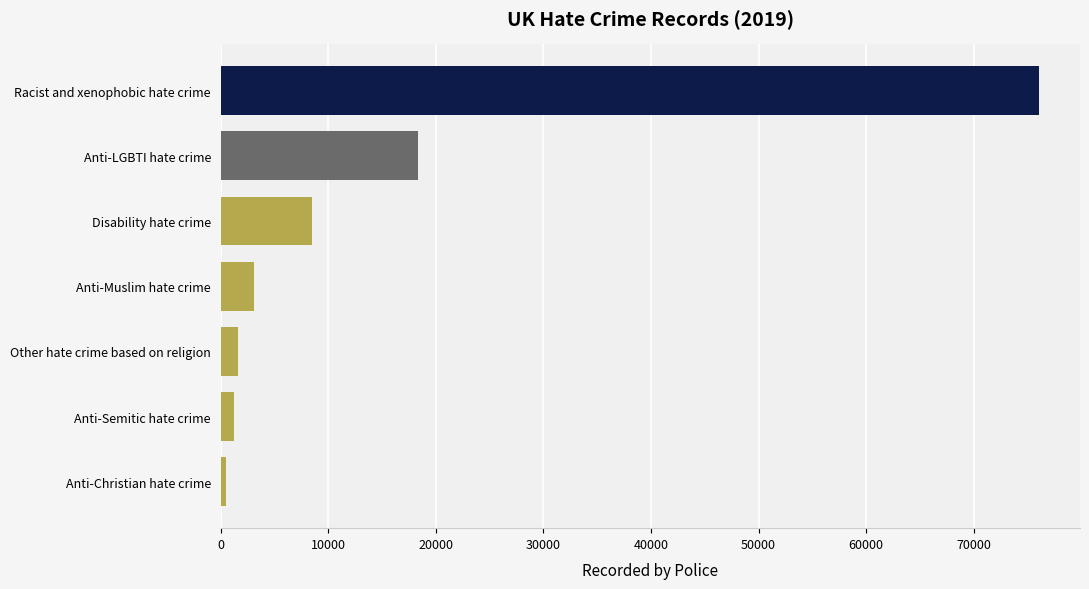

Reading bottom to top, extract all data points from this chart.

531	1205	1662	3089	8469	18375	76070